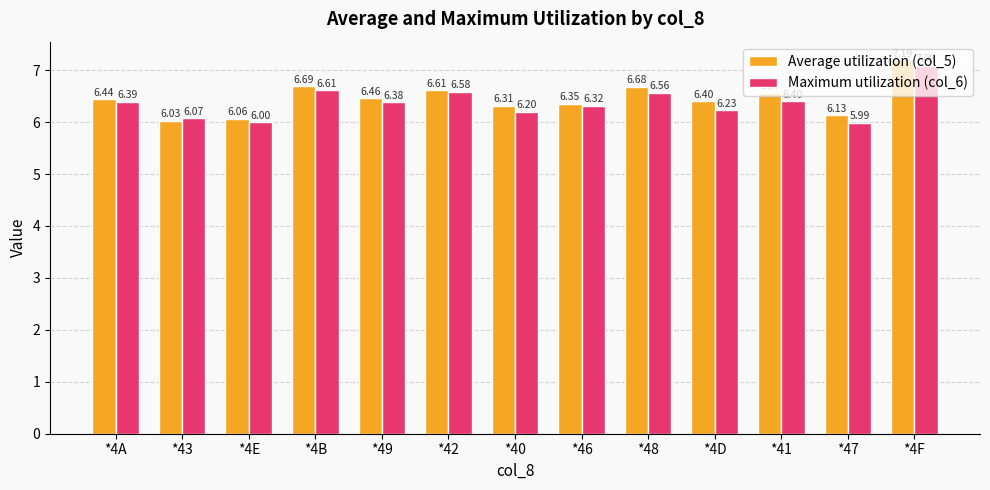

At which category is the sum across all series the highest?

*4F